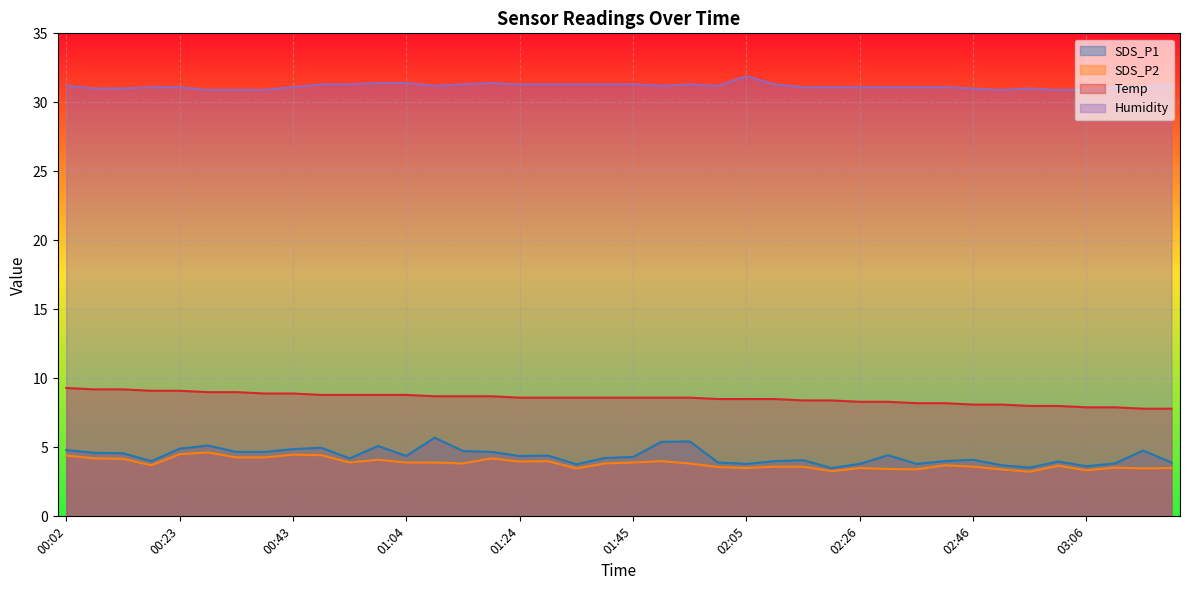

What is the maximum value shown in the chart?

31.9